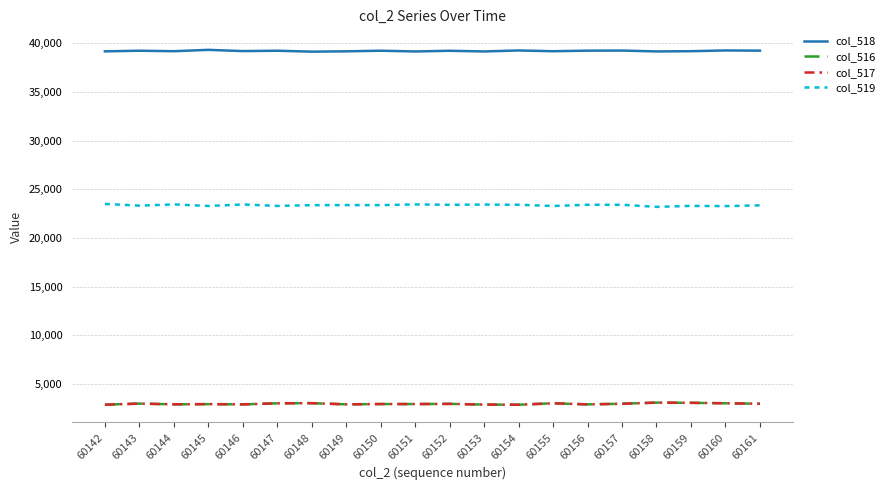

What is the total value across all series at 60147?

68529